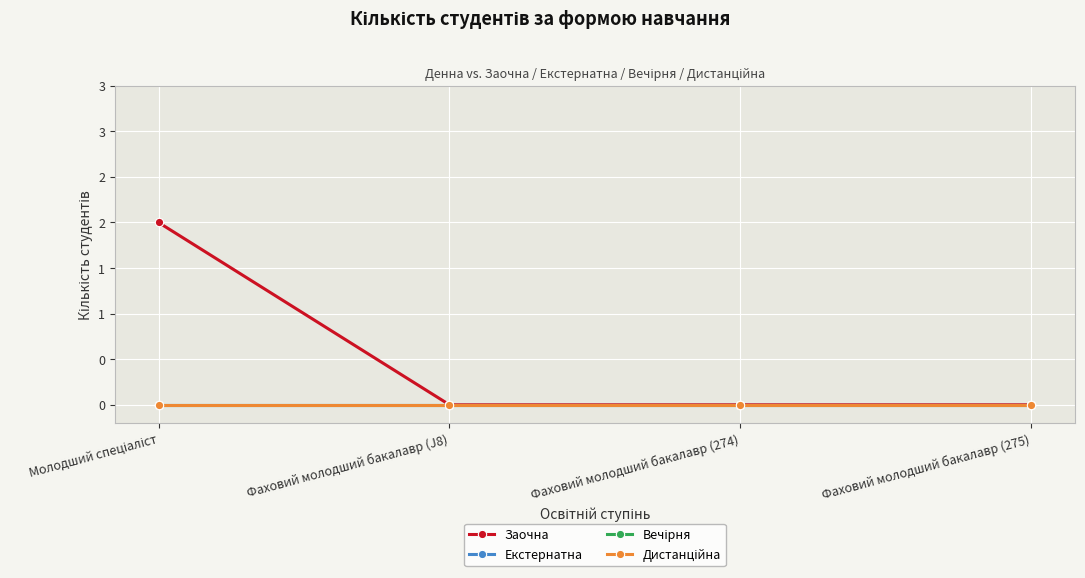

What is the total value across all series at Молодший спеціаліст?

2